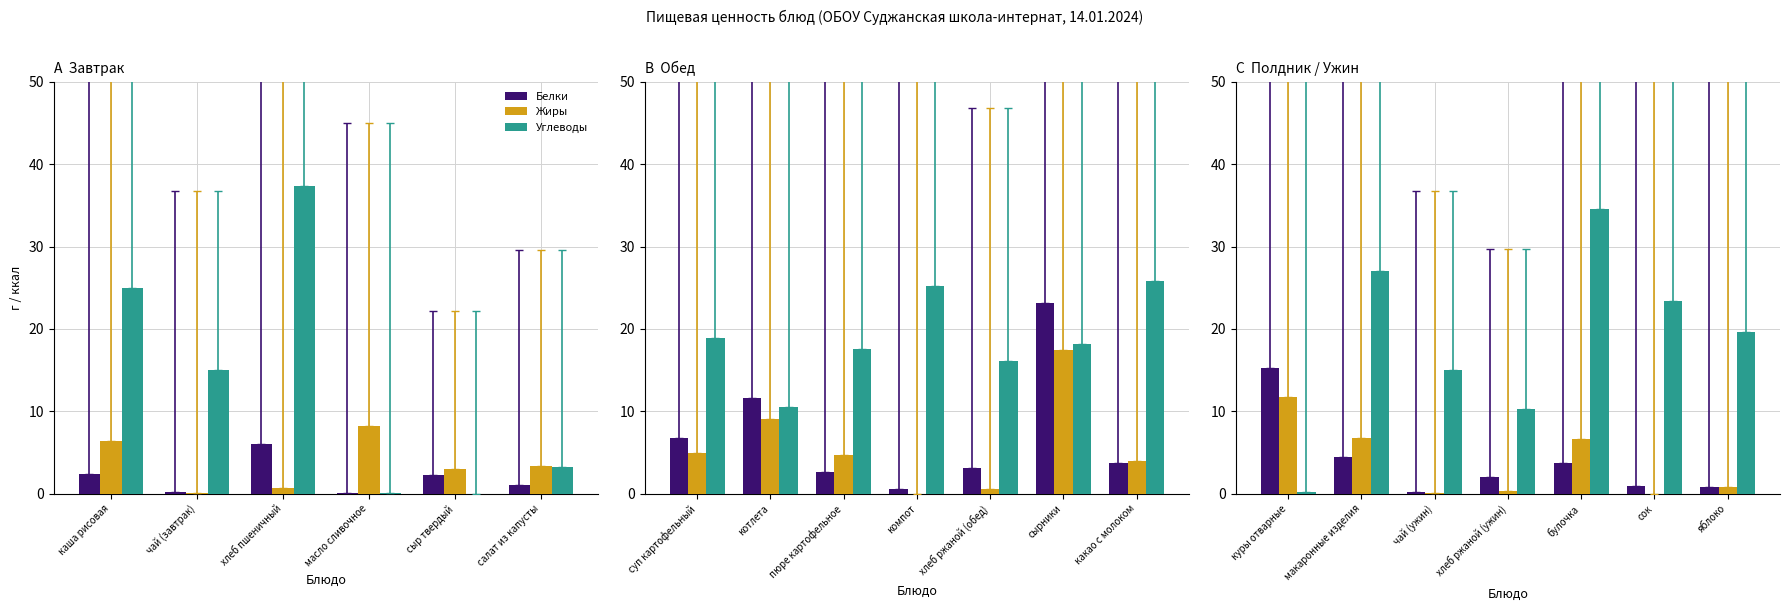

Is it true that Белки equals 0.5 at хлеб ржаной (ужин)?

False